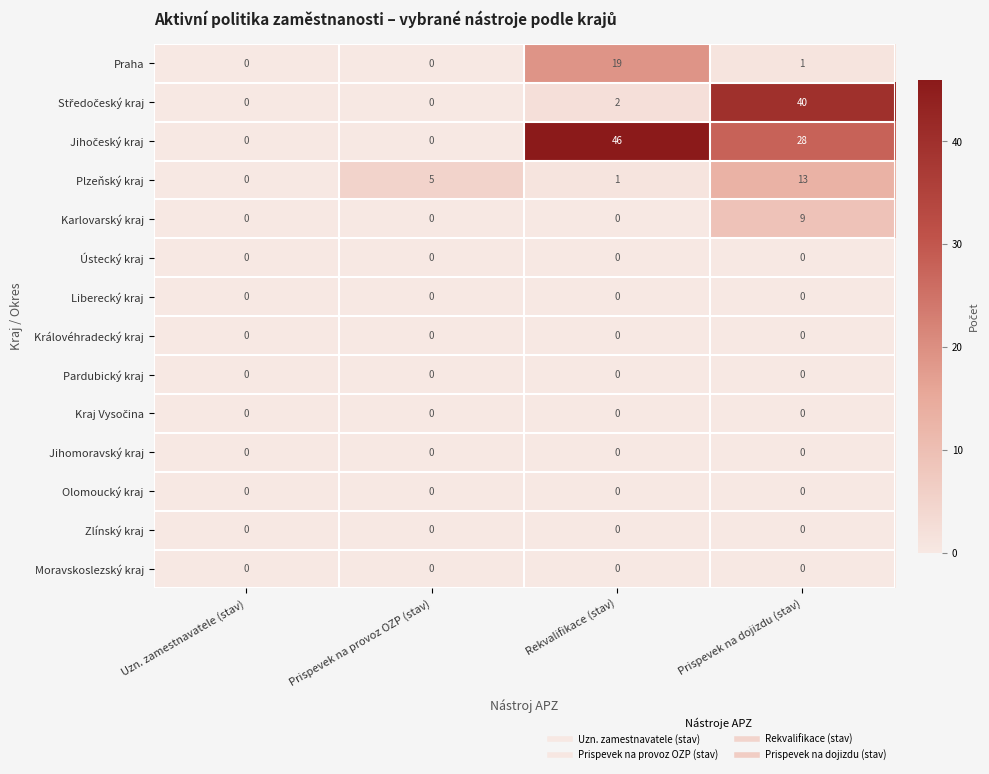

What is the difference between the maximum and minimum values in the Karlovarský kraj series?

9